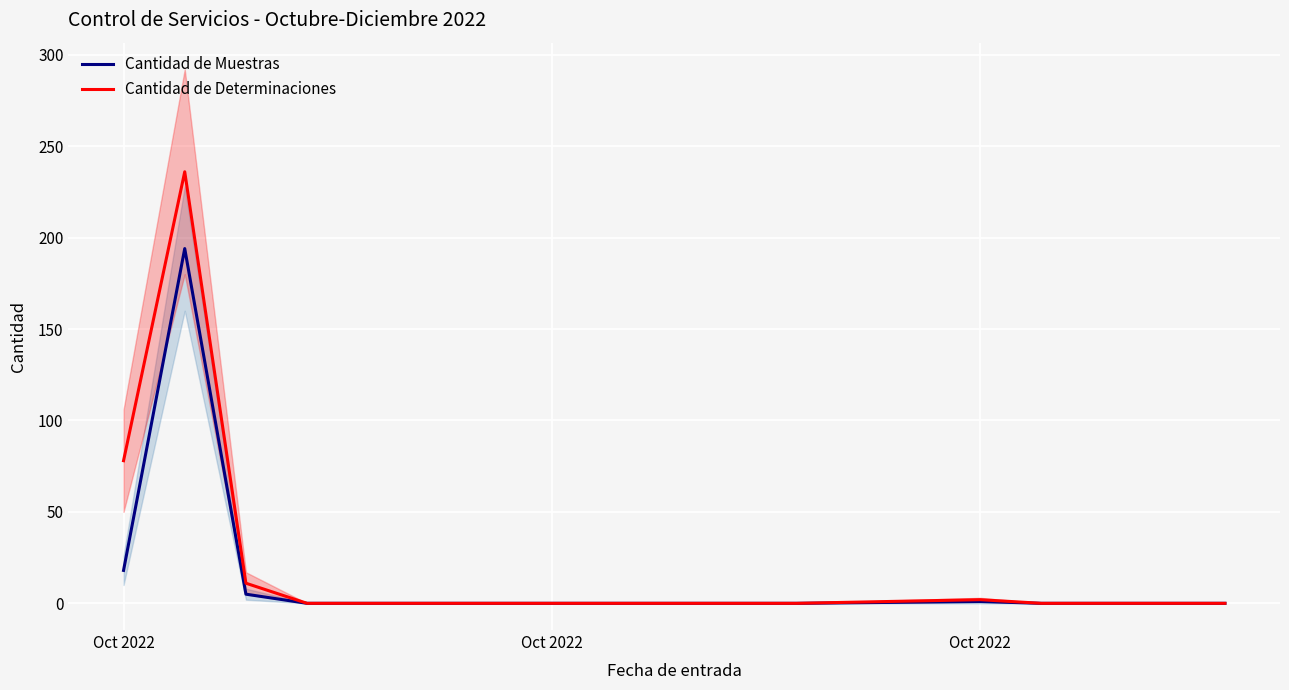

What is the maximum value for Cantidad de Determinaciones?

236